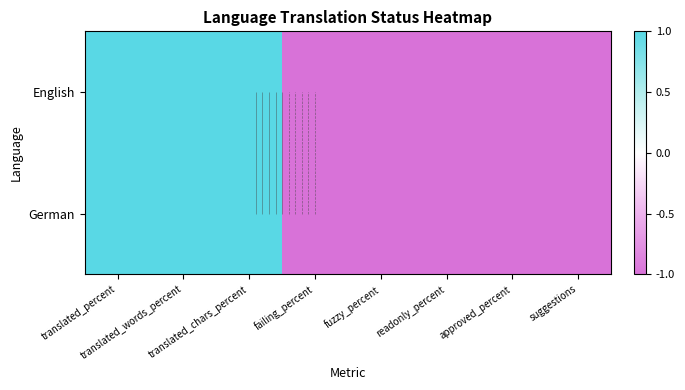

At which category is the sum across all series the highest?

translated_percent